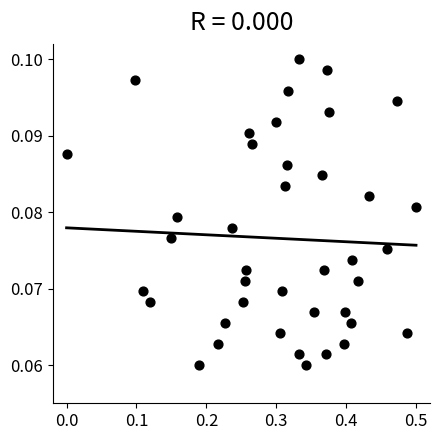

What is the range of X values (max minus min)?

0.5